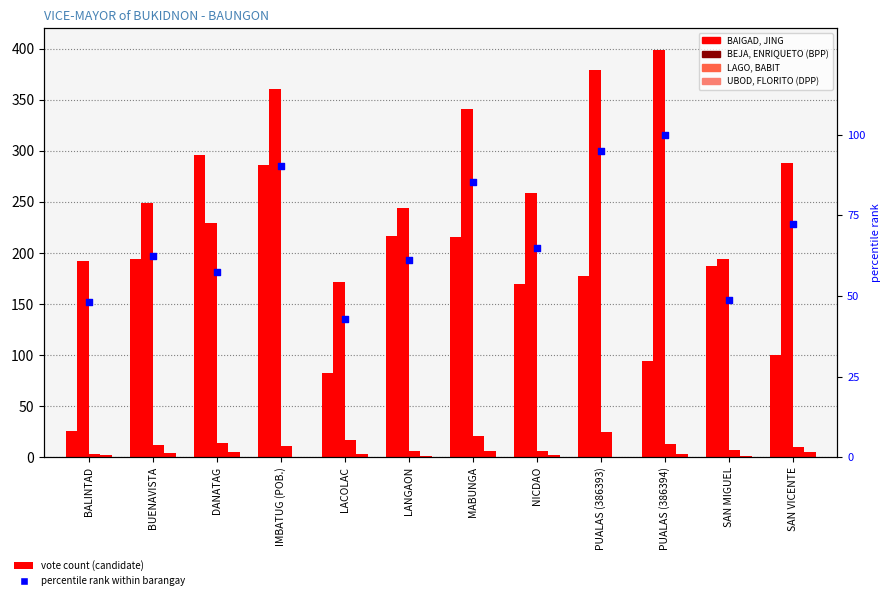

What is the total value across all series at SAN VICENTE?

475.2